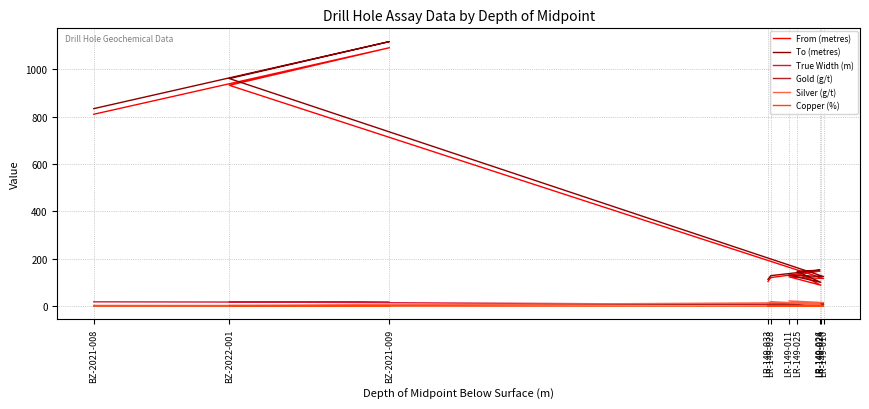

Which series has the widest spread of values?

To (metres)